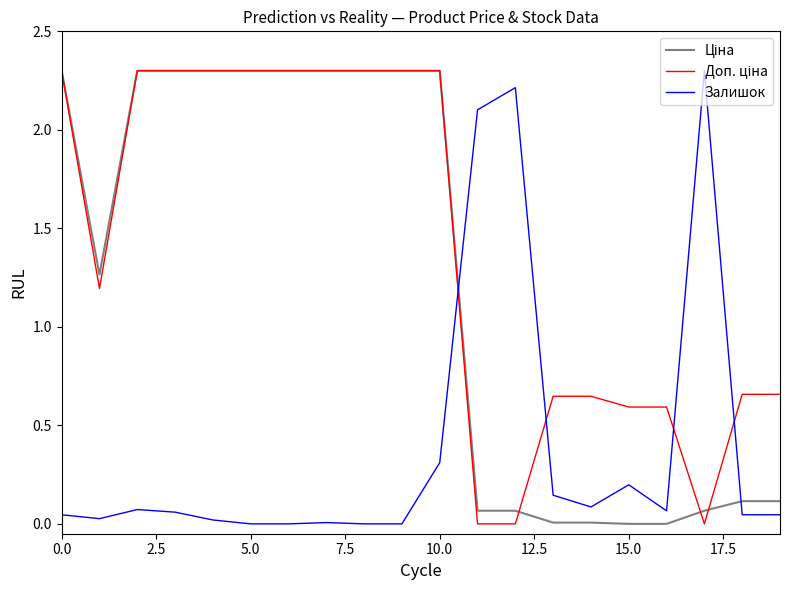

What is the maximum value for Залишок?

2.3